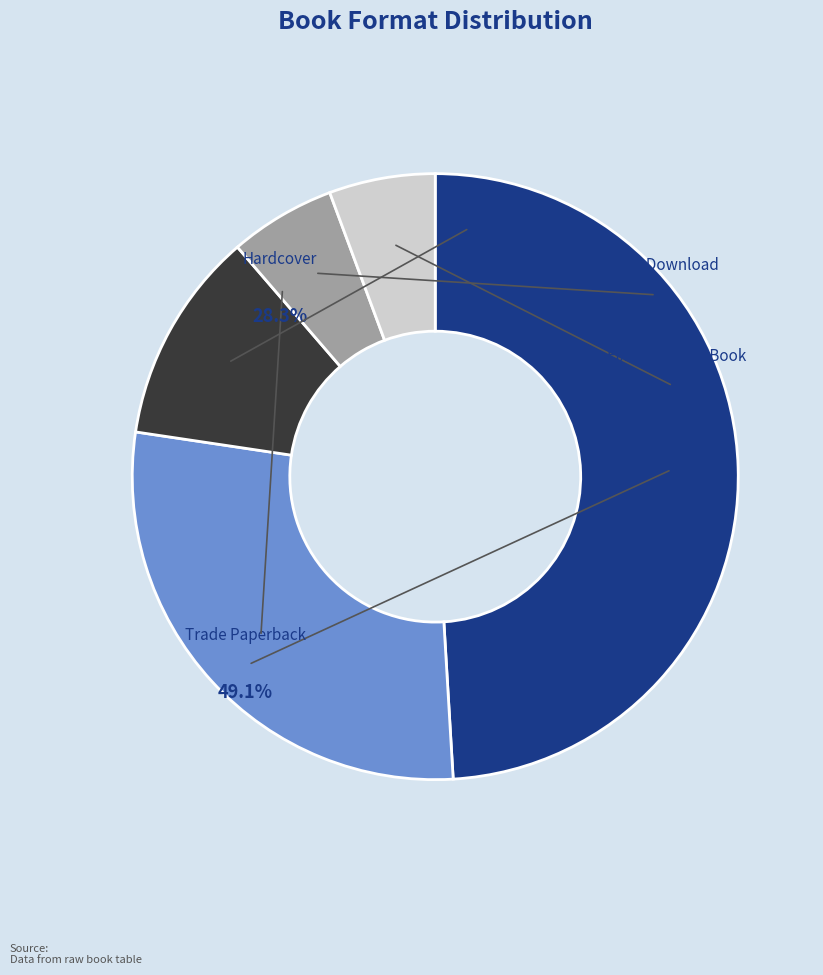

To the nearest percent, what is the difference between the largest and smallest slice percentages?

43%